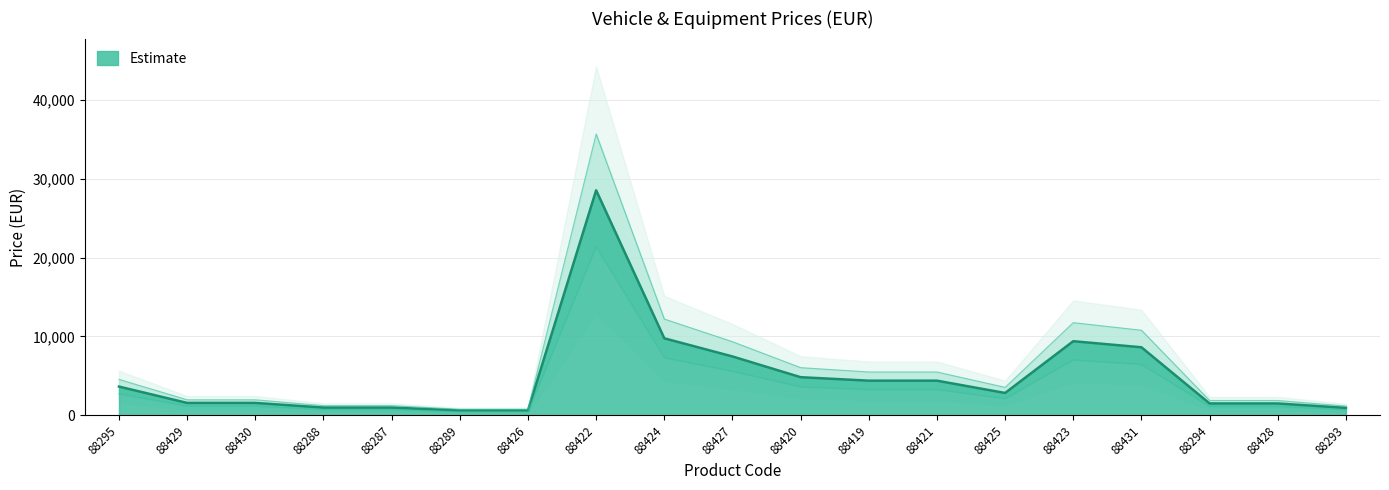

What is the label of the 17th point from the left?

88294